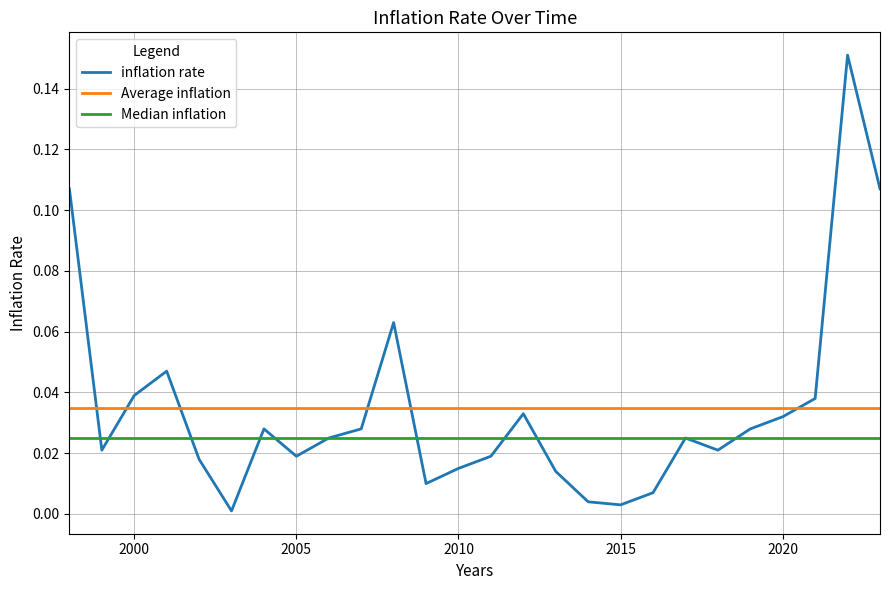

Which series has the largest range (max minus min)?

inflation rate